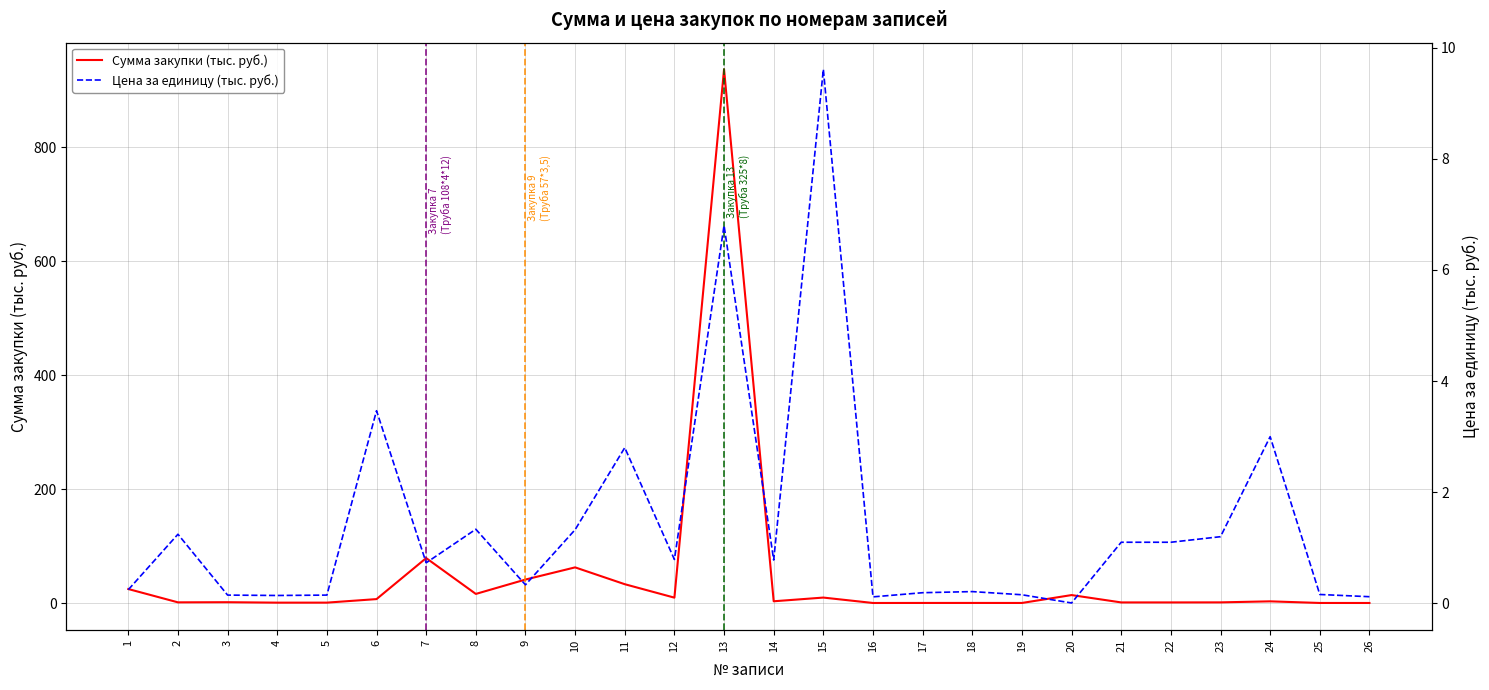

Which series changed the most between 10 and 17?

Сумма закупки (тыс. руб.)